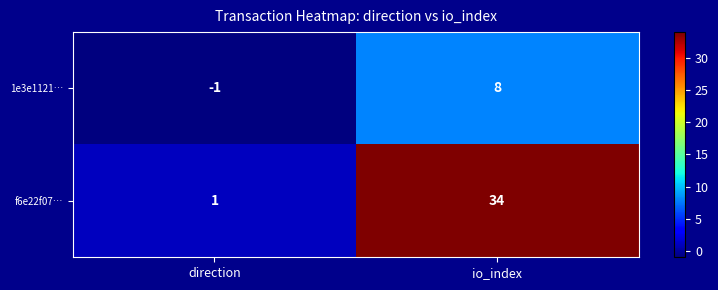

Count the number of categories in the chart.

2